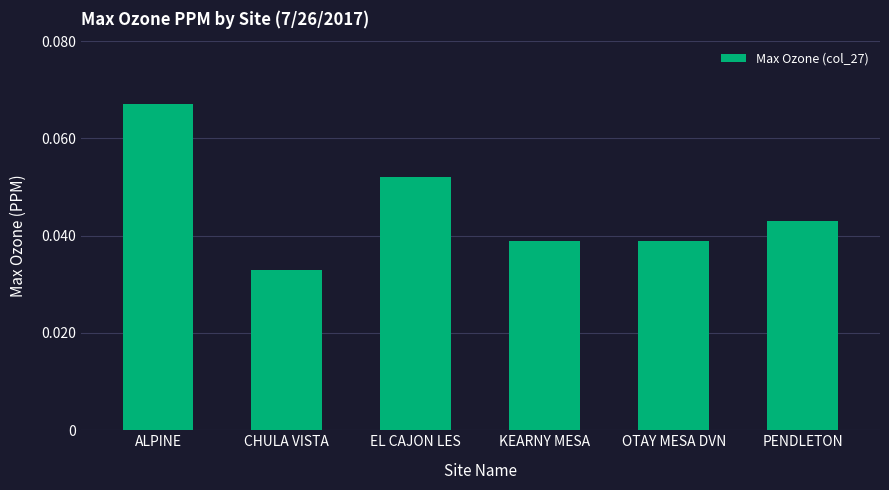

At which label is the value closest to 0?

CHULA VISTA